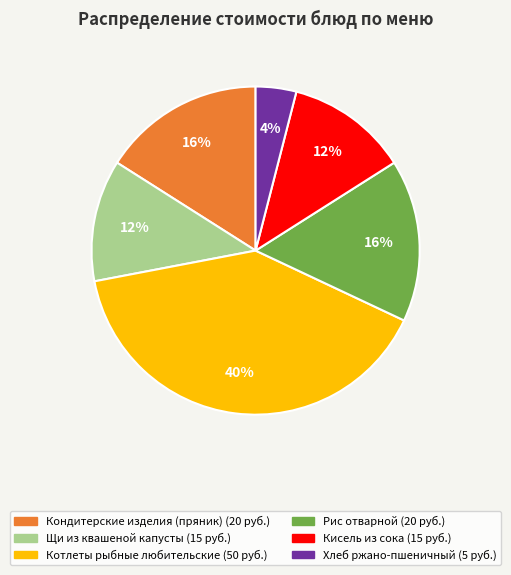

Is there a majority slice in this chart?

No